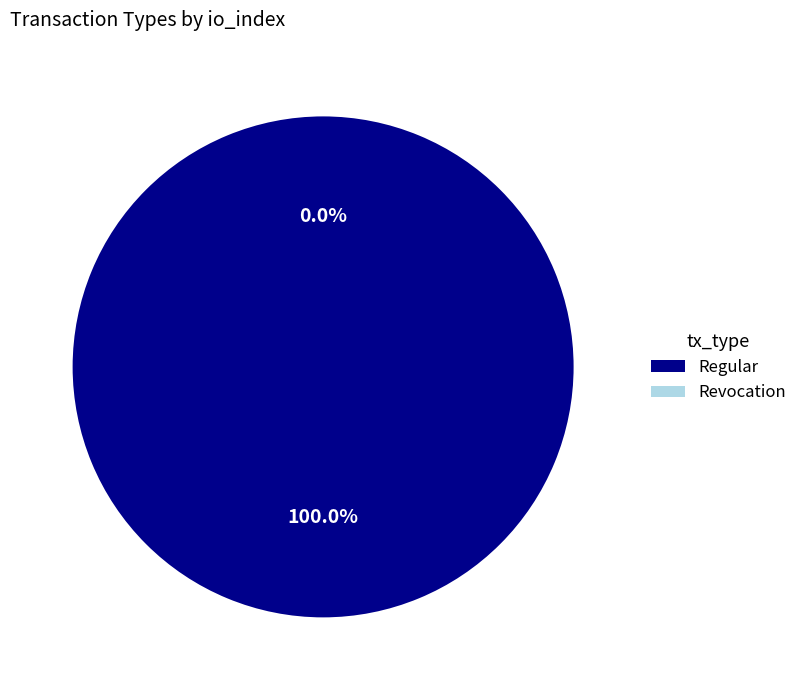

Rank the categories by value from lowest to highest.

Revocation, Regular